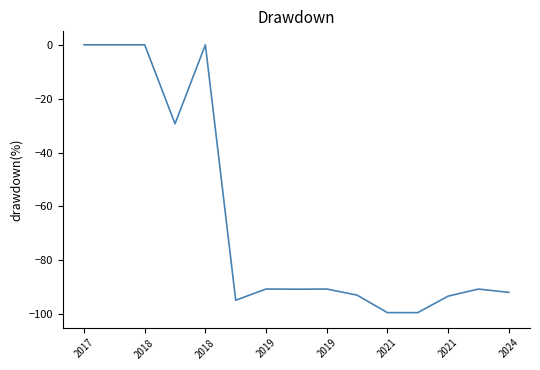

What is the minimum value shown in the chart?

-99.4